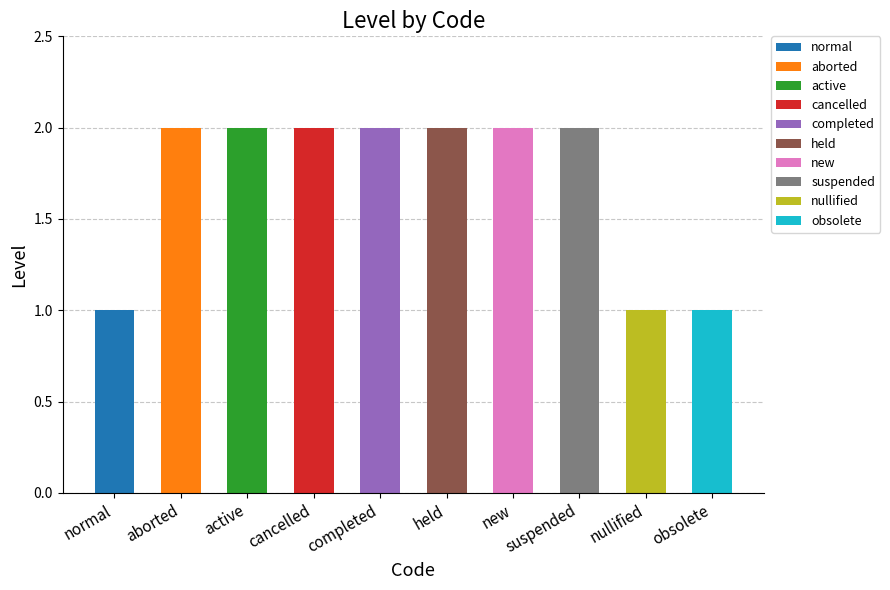

Is it true that the value at obsolete is 1?

True